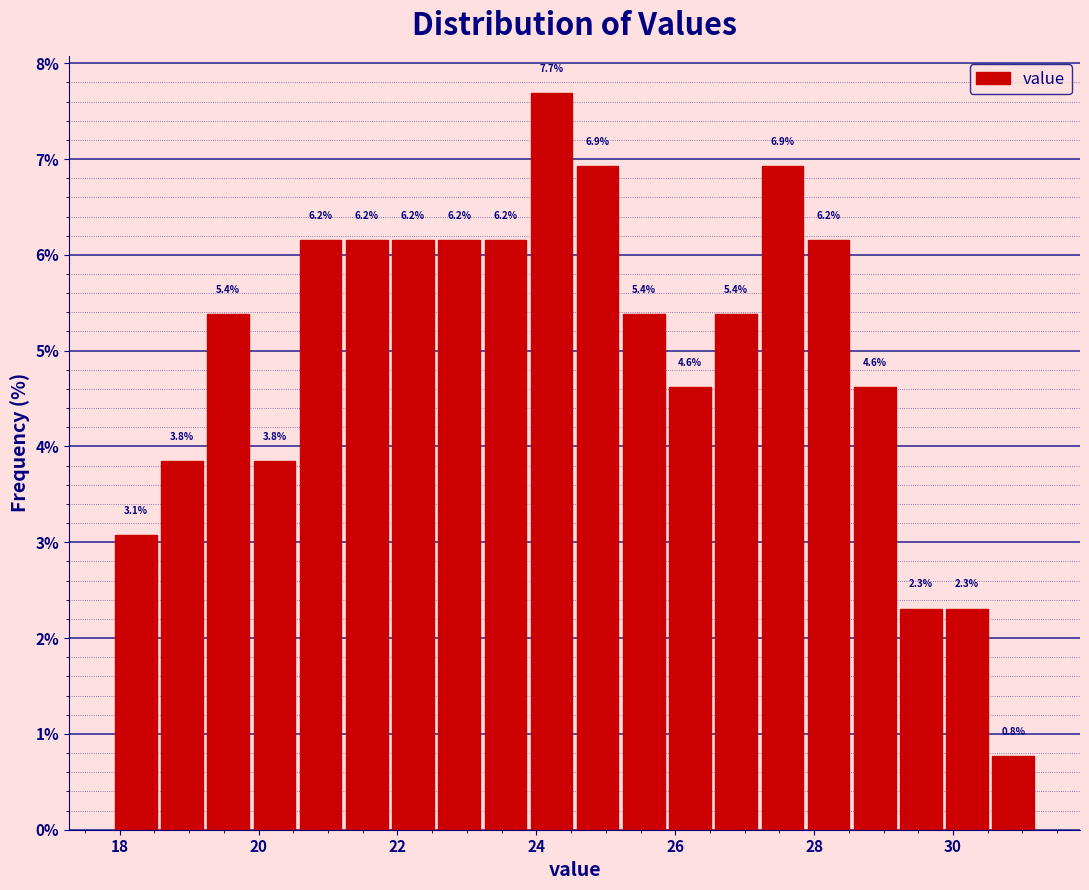

Around what value on the x-axis is the tallest bar? Give the approximate position of its centre, as read against the axis.

24.2